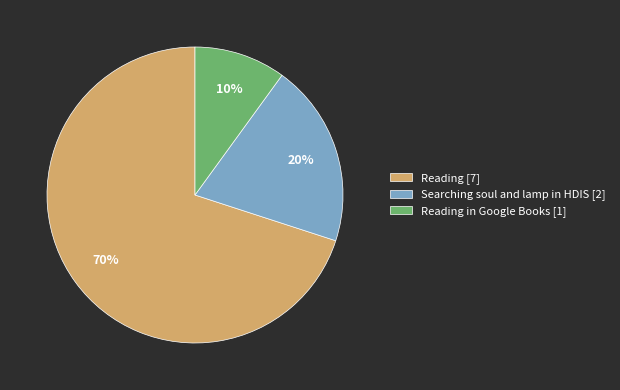

Which slice represents more than half of the pie?

Reading [7]